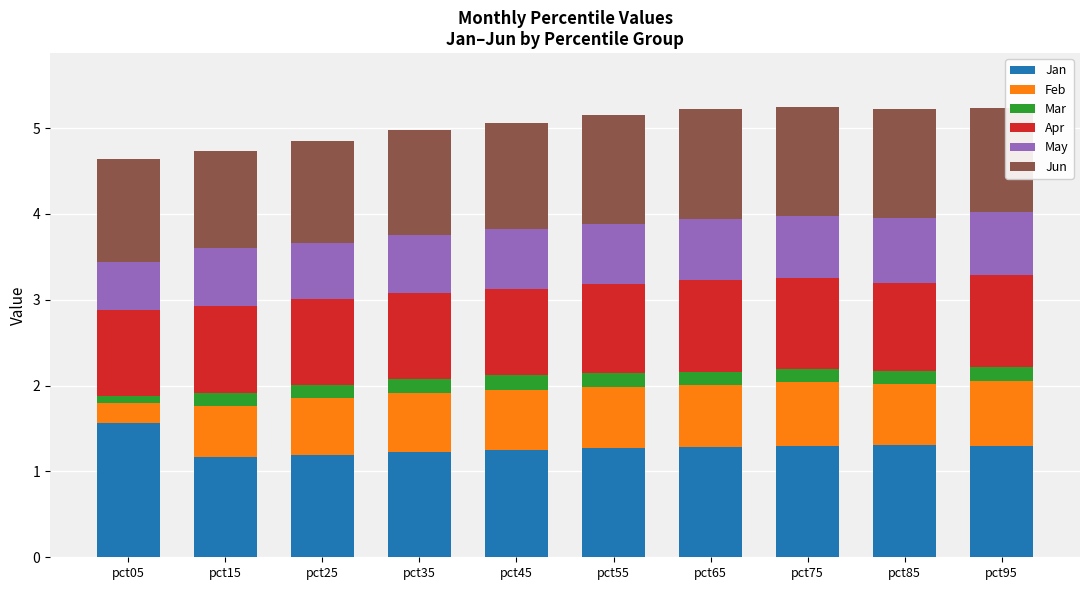

What is the difference between the maximum and minimum values in the Jan series?

0.4